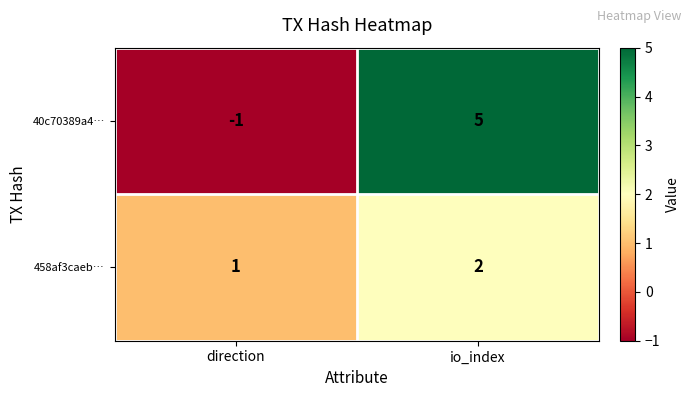

Rank the series by their maximum value, from highest to lowest.

40c70389a4…, 458af3caeb…